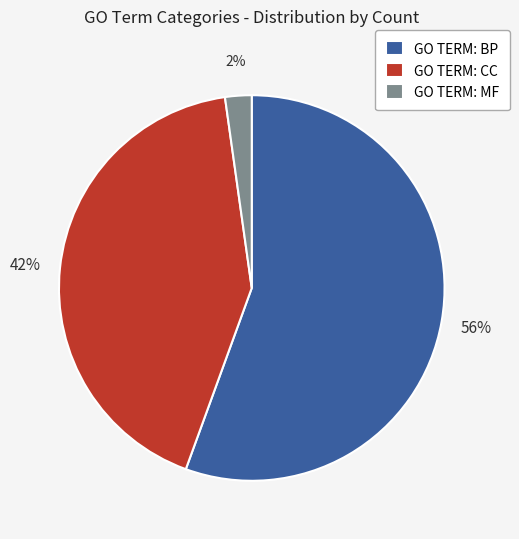

Which category has the biggest portion of the pie?

GO TERM: BP